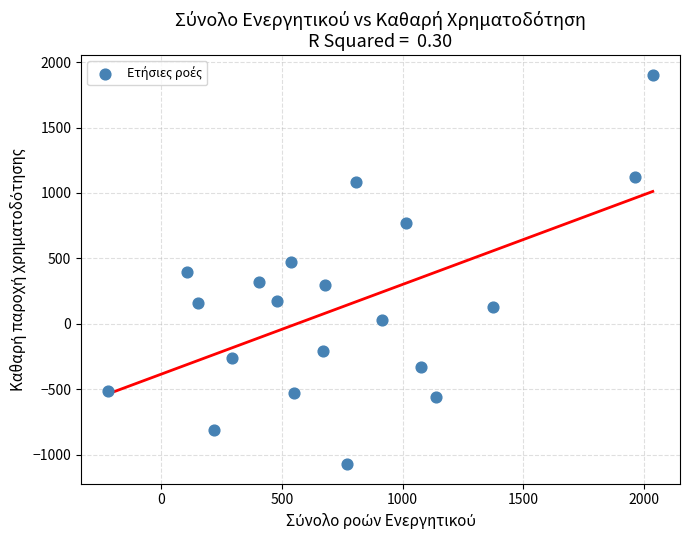

What is the range of Y values (max minus min)?

2979.3